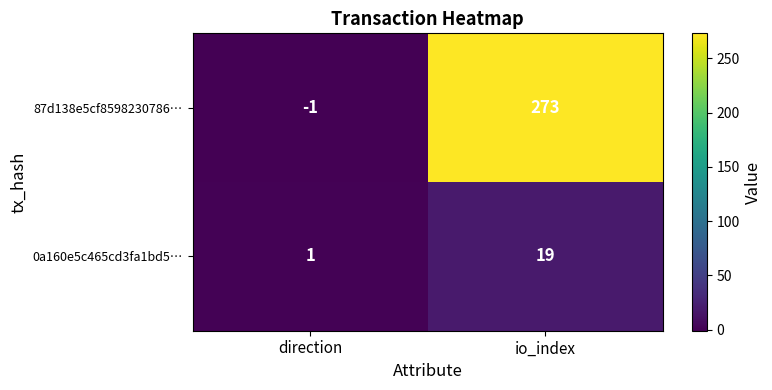

Is it true that 87d138e5cf8598230786… equals 102 at io_index?

False